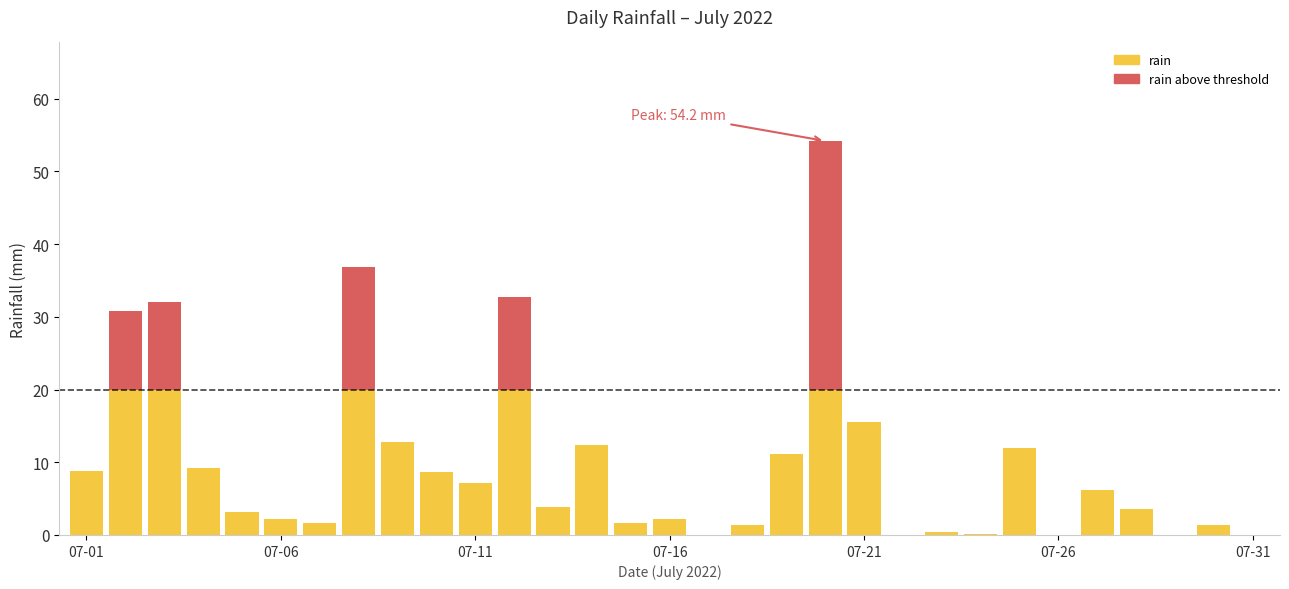

What are all the series names shown in the legend?

rain, rain above threshold